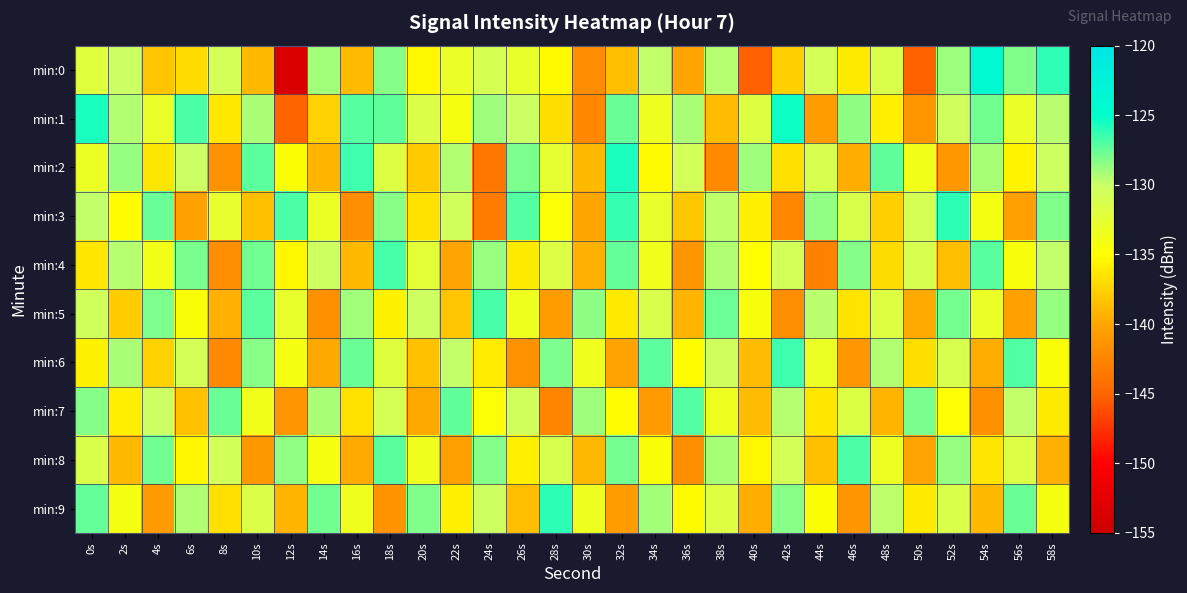

Reading right to left, extract all data points from this chart.

min:0: 58s=-126.2	56s=-128.2	54s=-124.0	52s=-128.8	50s=-145.2	48s=-131.4	46s=-136.1	44s=-130.7	42s=-137.7	40s=-145.2	38s=-129.4	36s=-140.0	34s=-129.8	32s=-138.6	30s=-141.9	28s=-135.2	26s=-132.8	24s=-130.9	22s=-133.1	20s=-135.4	18s=-128.3	16s=-138.7	14s=-129.0	12s=-153.5	10s=-138.9	8s=-130.8	6s=-137.0	4s=-138.1	2s=-130.1	0s=-132.0
min:1: 58s=-129.6	56s=-133.1	54s=-127.8	52s=-130.4	50s=-141.2	48s=-135.9	46s=-128.5	44s=-140.6	42s=-125.3	40s=-131.8	38s=-138.7	36s=-129.2	34s=-133.4	32s=-127.6	30s=-142.3	28s=-136.8	26s=-130.1	24s=-128.9	22s=-134.2	20s=-131.5	18s=-127.3	16s=-127.1	14s=-137.6	12s=-145.1	10s=-129.2	8s=-136.2	6s=-126.8	4s=-132.9	2s=-129.4	0s=-125.6
min:2: 58s=-130.3	56s=-135.6	54s=-129.1	52s=-141.0	50s=-133.8	48s=-127.4	46s=-139.5	44s=-131.2	42s=-136.7	40s=-128.9	38s=-142.1	36s=-130.6	34s=-135.3	32s=-125.7	30s=-138.8	28s=-132.5	26s=-128.1	24s=-143.6	22s=-129.4	20s=-137.9	18s=-131.7	16s=-126.5	14s=-139.2	12s=-134.8	10s=-127.3	8s=-141.5	6s=-130.1	4s=-136.4	2s=-128.7	0s=-133.2
min:3: 58s=-128.2	56s=-140.5	54s=-134.1	52s=-126.1	50s=-130.9	48s=-137.7	46s=-131.3	44s=-128.6	42s=-142.4	40s=-135.8	38s=-129.7	36s=-138.1	34s=-132.8	32s=-126.3	30s=-139.9	28s=-134.7	26s=-127.1	24s=-143.2	22s=-130.5	20s=-136.6	18s=-128.4	16s=-141.8	14s=-133.2	12s=-126.9	10s=-138.5	8s=-132.7	6s=-140.3	4s=-127.6	2s=-135.1	0s=-129.8
min:4: 58s=-129.8	56s=-134.4	54s=-127.2	52s=-138.6	50s=-131.1	48s=-136.9	46s=-128.3	44s=-142.8	42s=-130.7	40s=-135.0	38s=-129.3	36s=-141.2	34s=-133.7	32s=-127.5	30s=-139.3	28s=-131.6	26s=-136.1	24s=-128.8	22s=-140.1	20s=-132.3	18s=-126.7	16s=-138.9	14s=-130.2	12s=-135.4	10s=-127.8	8s=-141.7	6s=-128.0	4s=-133.9	2s=-129.5	0s=-136.3
min:5: 58s=-128.7	56s=-140.3	54s=-133.1	52s=-127.9	50s=-139.7	48s=-131.8	46s=-136.5	44s=-129.6	42s=-141.9	40s=-134.3	38s=-127.7	36s=-139.1	34s=-131.4	32s=-136.2	30s=-128.5	28s=-140.7	26s=-133.5	24s=-126.8	22s=-138.2	20s=-130.3	18s=-135.7	16s=-129.0	14s=-141.6	12s=-132.9	10s=-127.3	8s=-139.4	6s=-134.6	4s=-128.1	2s=-137.8	0s=-130.5
min:6: 58s=-134.5	56s=-127.0	54s=-139.6	52s=-131.2	50s=-136.8	48s=-129.4	46s=-141.0	44s=-133.2	42s=-126.5	40s=-138.7	38s=-130.4	36s=-135.1	34s=-127.3	32s=-140.2	30s=-133.6	28s=-128.1	26s=-141.5	24s=-136.0	22s=-129.8	20s=-138.4	18s=-131.9	16s=-127.6	14s=-139.8	12s=-134.1	10s=-128.4	8s=-142.2	6s=-130.8	4s=-137.5	2s=-129.2	0s=-135.7
min:7: 58s=-136.1	56s=-129.8	54s=-141.6	52s=-134.9	50s=-128.0	48s=-139.2	46s=-131.7	44s=-136.3	42s=-129.5	40s=-138.7	38s=-133.4	36s=-127.1	34s=-140.9	32s=-135.2	30s=-128.9	28s=-142.6	26s=-130.5	24s=-134.7	22s=-127.4	20s=-139.8	18s=-131.0	16s=-136.6	14s=-129.2	12s=-141.3	10s=-133.8	8s=-127.6	6s=-138.4	4s=-130.1	2s=-135.9	0s=-128.3
min:8: 58s=-139.3	56s=-131.6	54s=-136.4	52s=-128.7	50s=-140.1	48s=-133.3	46s=-126.9	44s=-138.5	42s=-130.8	40s=-135.4	38s=-129.1	36s=-141.8	34s=-134.6	32s=-127.9	30s=-139.0	28s=-131.2	26s=-135.8	24s=-128.3	22s=-140.4	20s=-133.6	18s=-127.2	16s=-139.7	14s=-134.2	12s=-128.6	10s=-141.1	8s=-130.7	6s=-135.5	4s=-127.8	2s=-138.9	0s=-131.4
min:9: 58s=-134.2	56s=-127.6	54s=-138.8	52s=-131.3	50s=-136.1	48s=-129.7	46s=-141.2	44s=-134.8	42s=-128.4	40s=-139.5	38s=-131.8	36s=-135.3	34s=-129.0	32s=-140.7	30s=-133.4	28s=-126.1	26s=-138.6	24s=-130.3	22s=-135.9	20s=-128.2	18s=-141.4	16s=-133.6	14s=-127.8	12s=-139.2	10s=-131.5	8s=-136.7	6s=-129.3	4s=-140.8	2s=-134.1	0s=-127.5